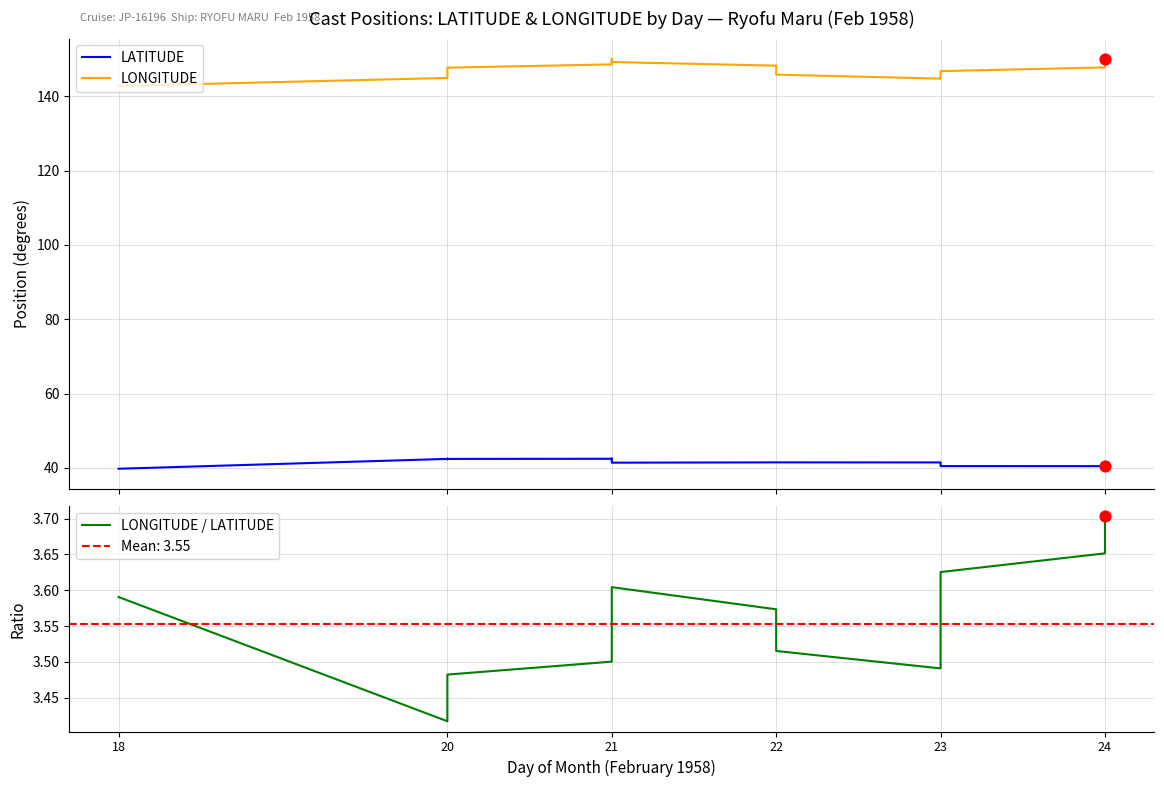

Is the value of LONGITUDE at 23 greater than the value of LATITUDE at 24?

Yes